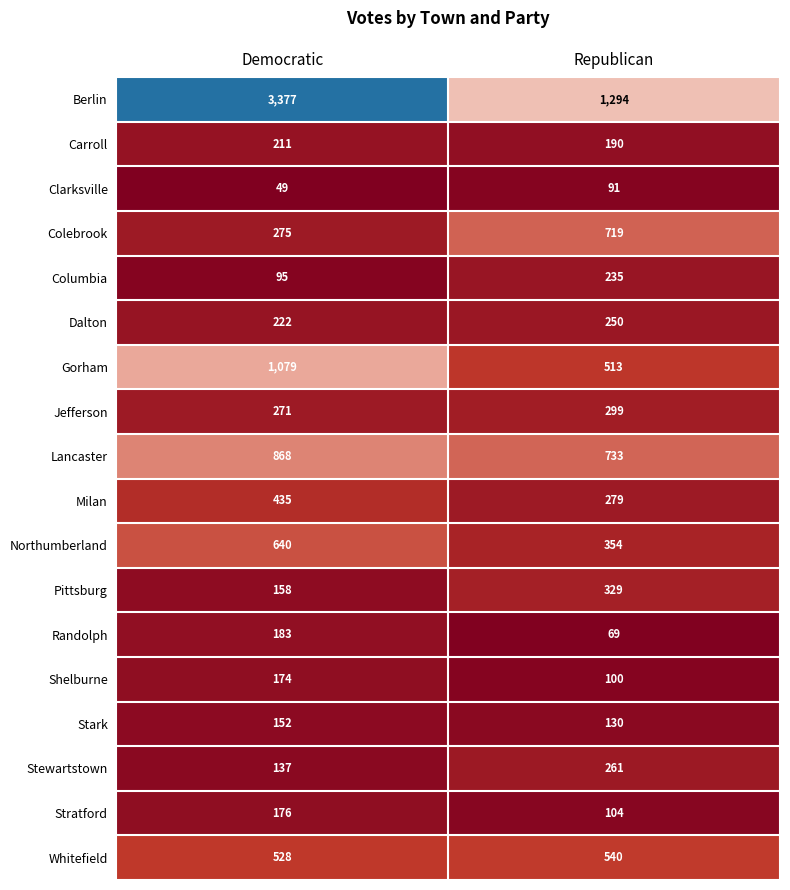

At which label is Stewartstown closest to 199?

Democratic